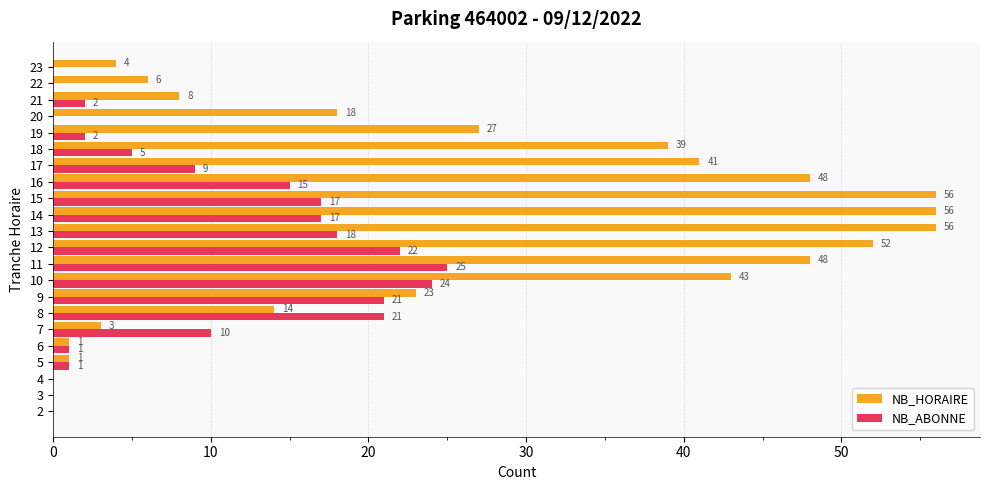

What is the total value across all series at 8?

35